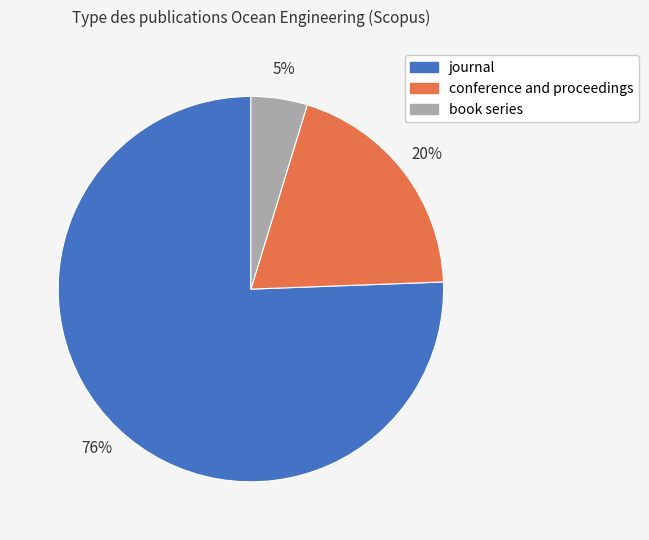

The book series slice represents 5% of the pie. True or false?

True